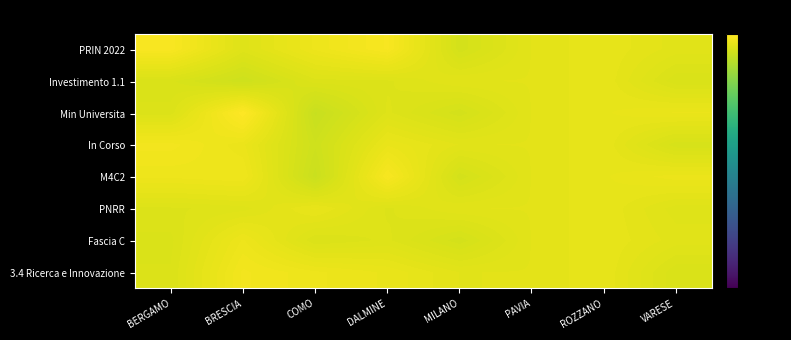

Rank the series at DALMINE from highest to lowest value.

M4C2, PRIN 2022, 3.4 Ricerca e Innovazione, In Corso, Fascia C, Min Universita, PNRR, Investimento 1.1